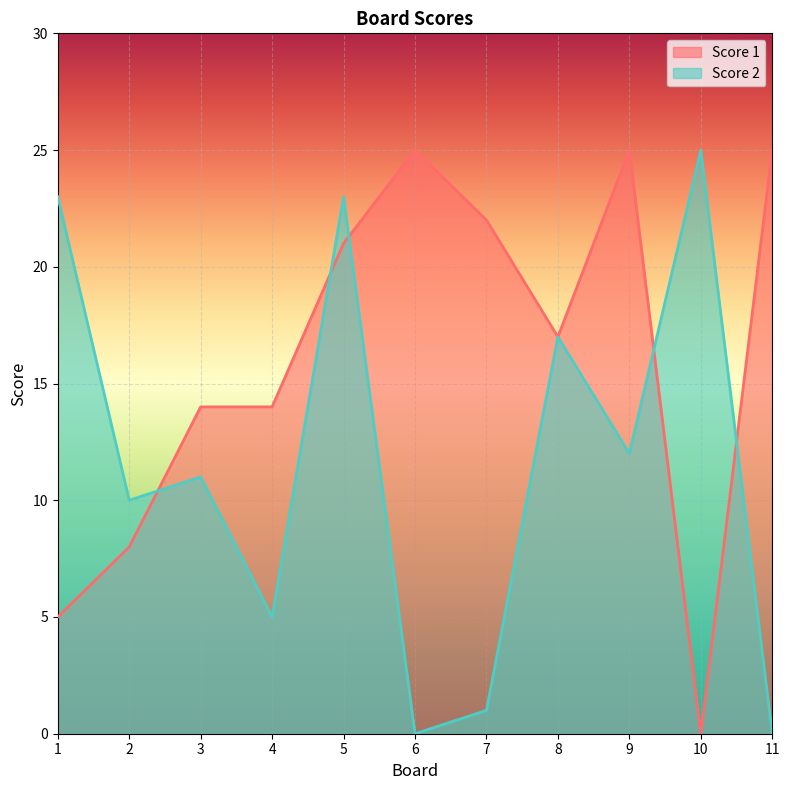

Where is Score 2 nearest to the value 12?

9